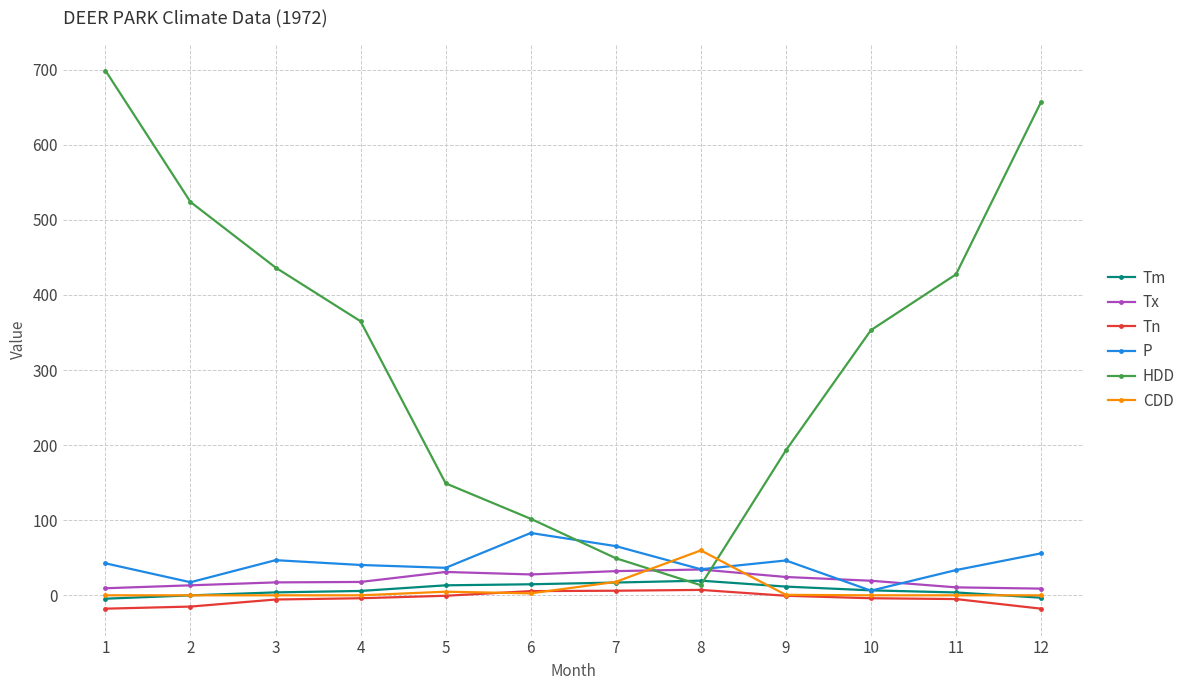

Which series has the largest total across all categories?

HDD